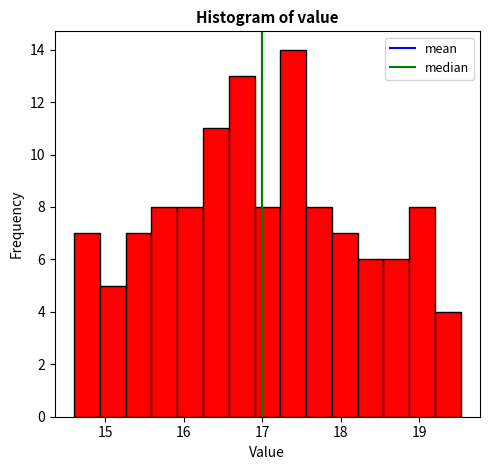

Around what value on the x-axis is the tallest bar? Give the approximate position of its centre, as read against the axis.

17.4